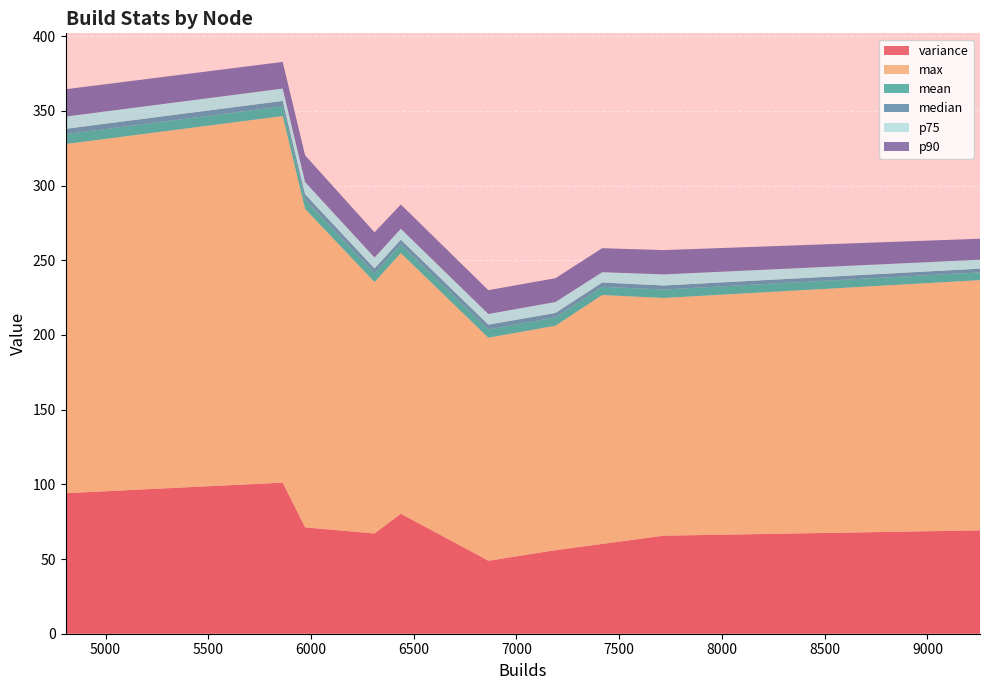

Reading left to right, what are all the values shown in this chart?

variance: 4805=94.0	5971=71.2	5862=101.2	6309=67.1	7190=55.9	7417=60.1	6863=48.8	9256=69.2	7716=65.6	6437=80.3
max: 4805=233.7	5971=213.2	5862=245.3	6309=168.3	7190=150.2	7417=166.6	6863=149.3	9256=167.5	7716=159.1	6437=174.4
mean: 4805=6.6	5971=6.4	5862=6.6	6309=5.9	7190=5.6	7417=5.5	6863=5.6	9256=5.2	7716=5.6	6437=5.9
median: 4805=3.5	5971=3.4	5862=3.6	6309=3.2	7190=3.0	7417=2.9	6863=3.2	9256=2.5	7716=2.7	6437=3.1
p75: 4805=8.2	5971=8.2	5862=8.3	6309=7.3	7190=7.3	7417=6.9	6863=7.1	9256=6.0	7716=7.4	6437=7.3
p90: 4805=18.3	5971=17.9	5862=17.8	6309=16.9	7190=15.9	7417=16.1	6863=16.0	9256=14.1	7716=16.3	6437=16.3